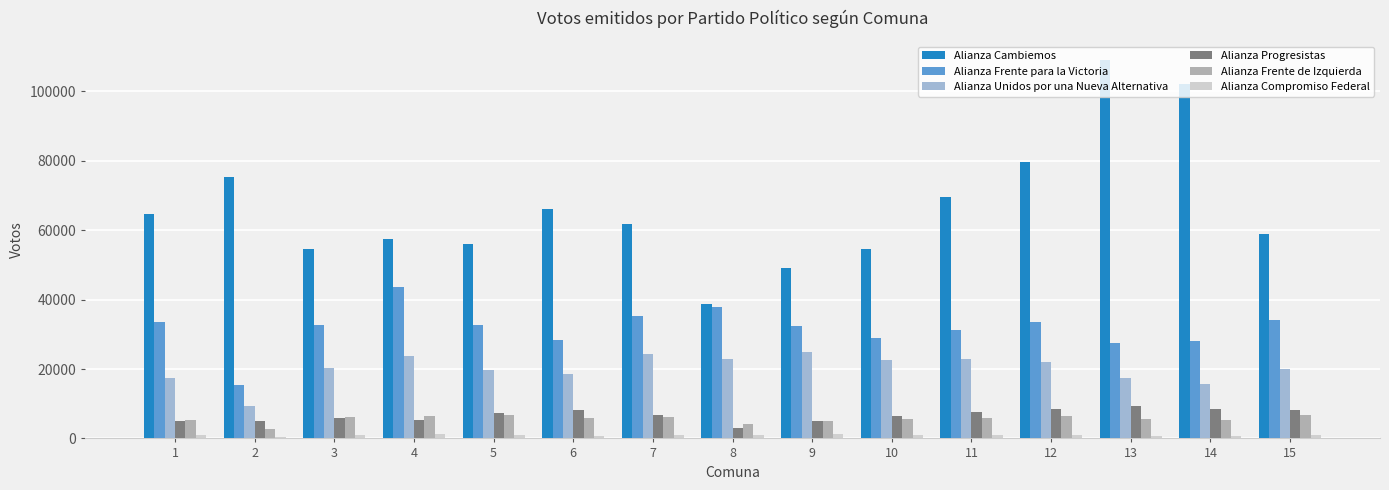

What is the difference between the Alianza Frente de Izquierda values at 4 and 13?

798